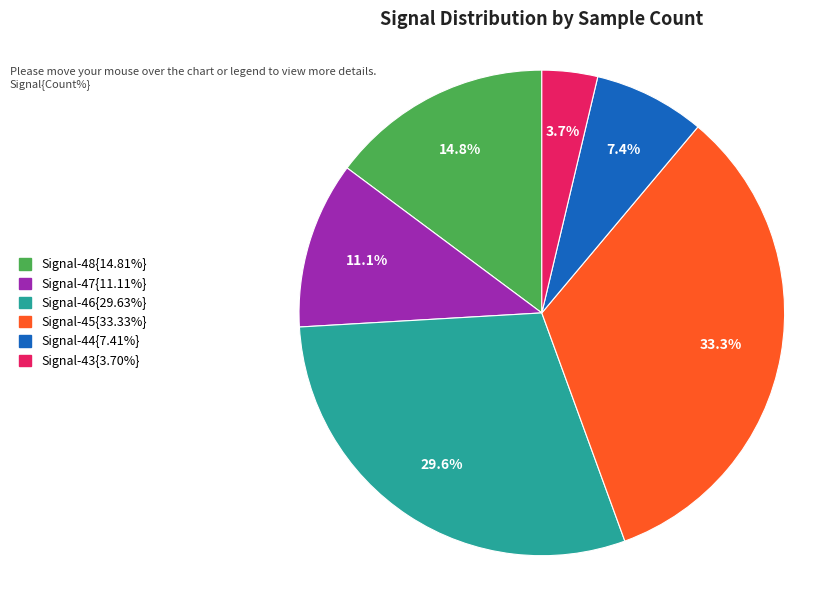

Is there any slice that represents more than half of the pie?

No